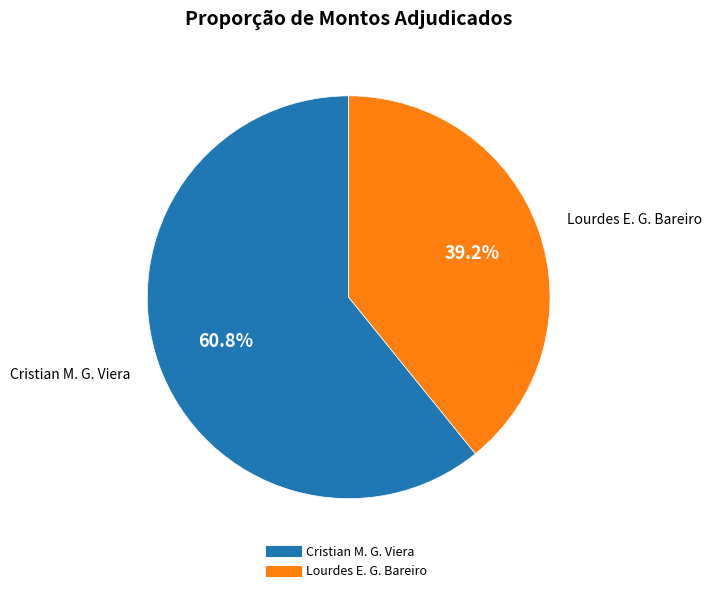

Is there a majority slice in this chart?

Yes